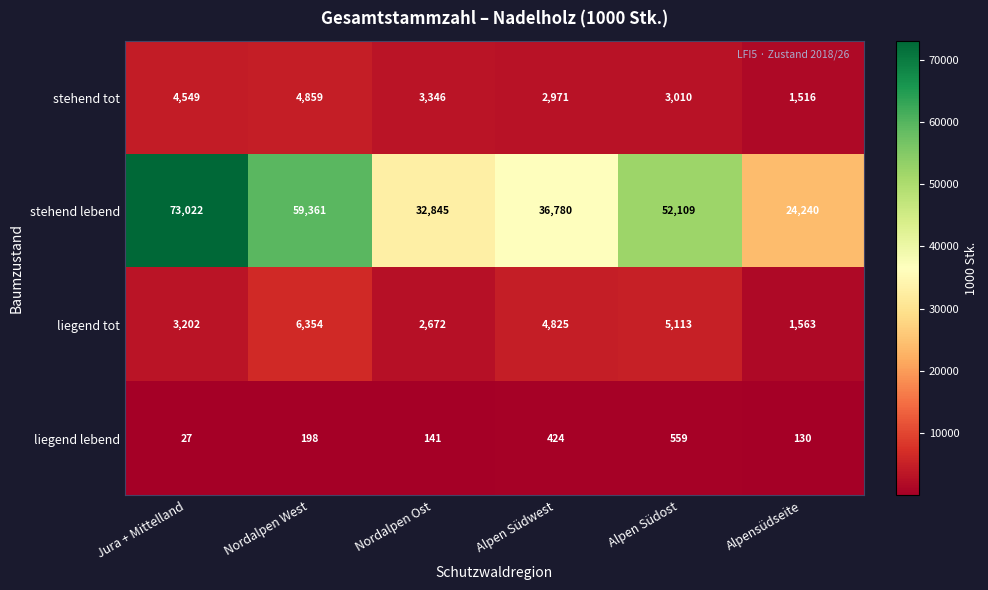

Which category has the lowest value in the stehend tot series?

Alpensüdseite